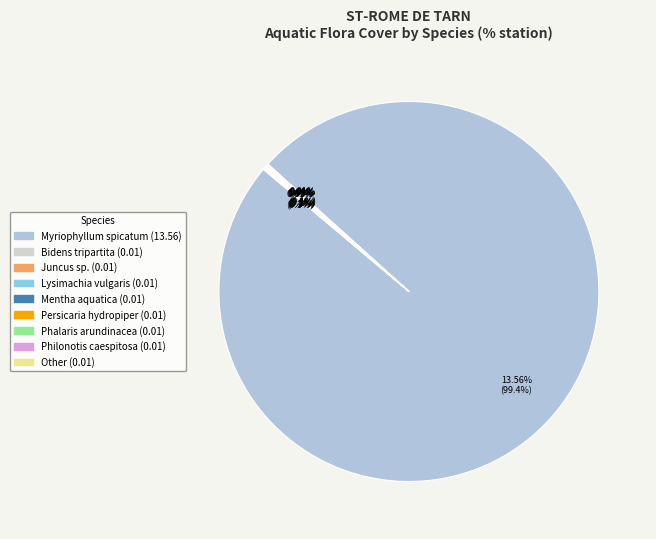

How many slices are in this pie chart?

9